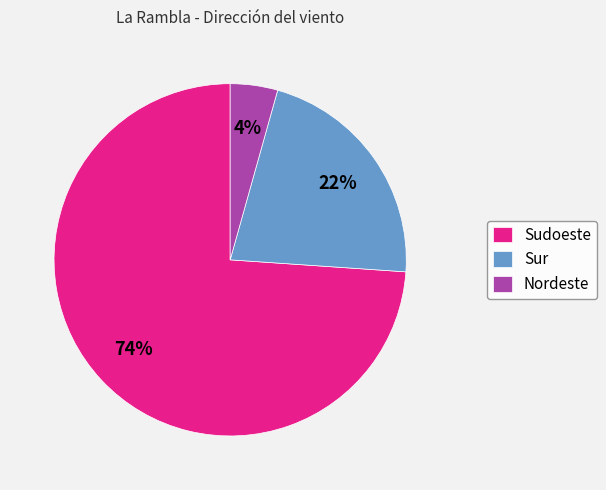

What percentage is the Sur slice, to the nearest percent?

22%